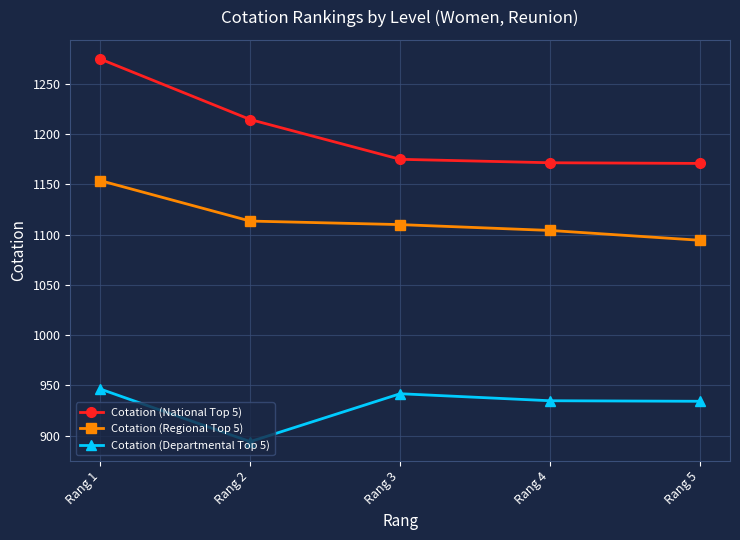

Where is the first local maximum for Cotation (Departmental Top 5)?

Rang 3